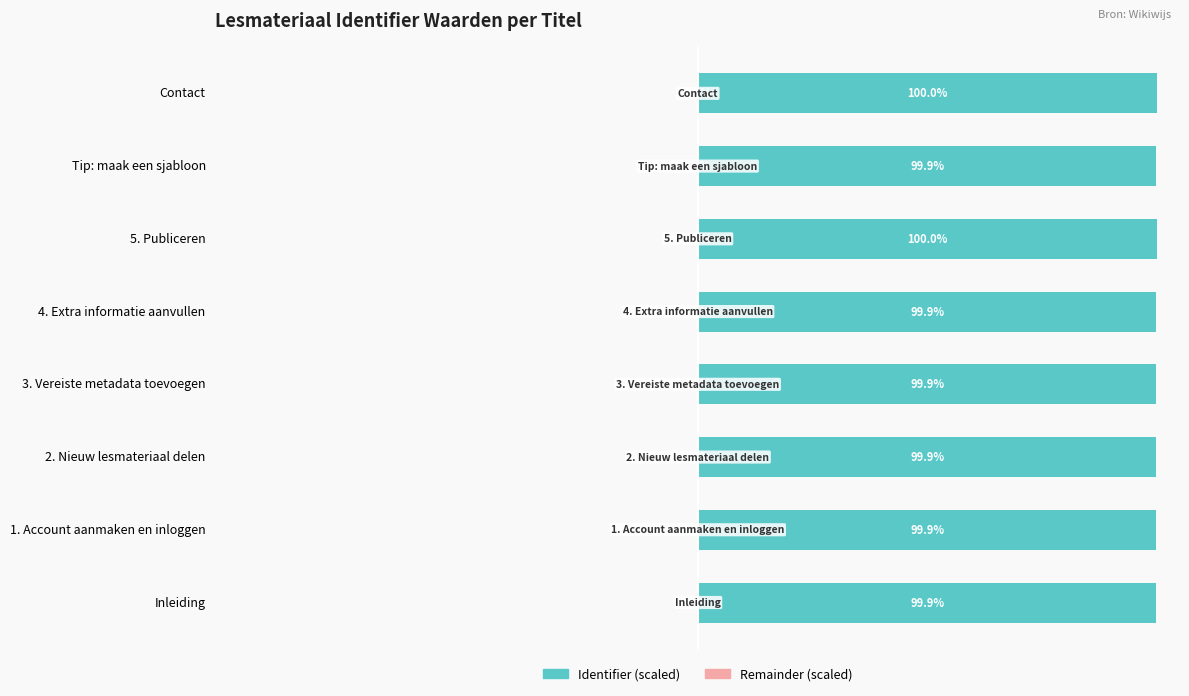

Is it true that Remainder (scaled) equals -0.1 at Inleiding?

True